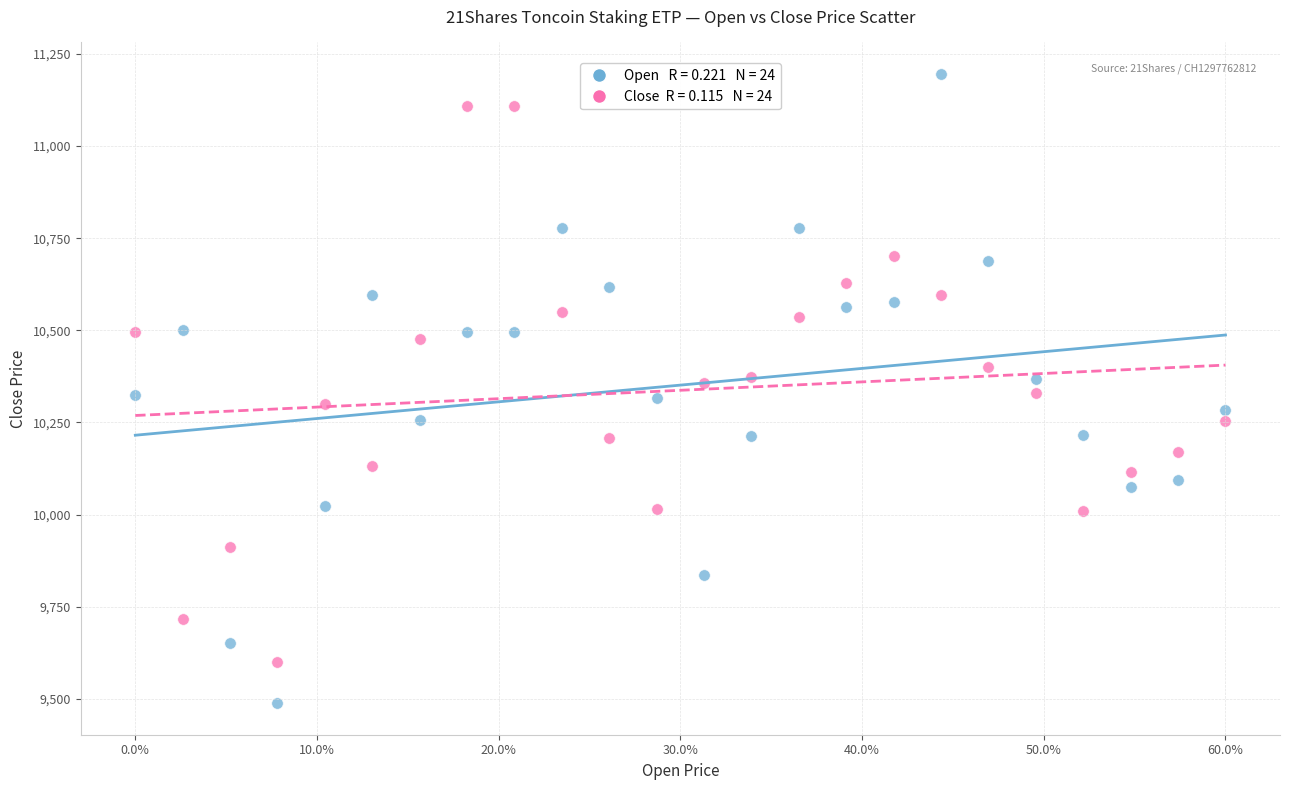

Across all data points, what is the range of Y values (max minus min)?

1708